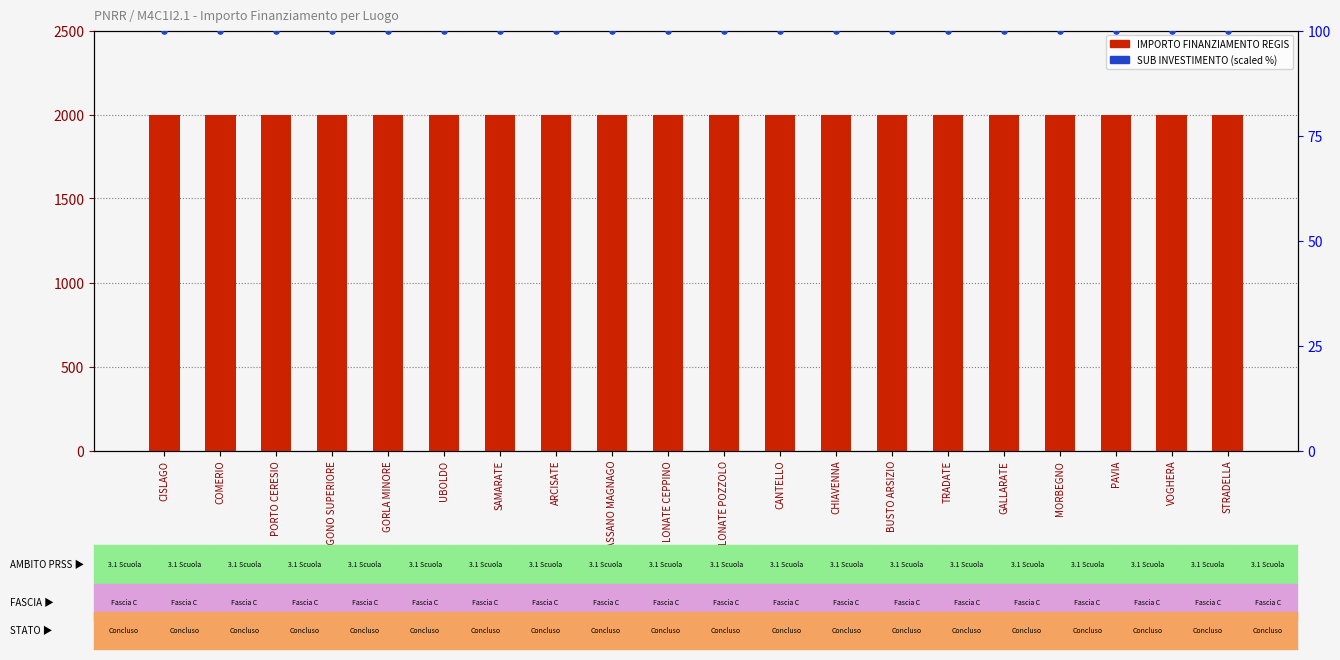

Which series has the largest total across all categories?

IMPORTO FINANZIAMENTO REGIS